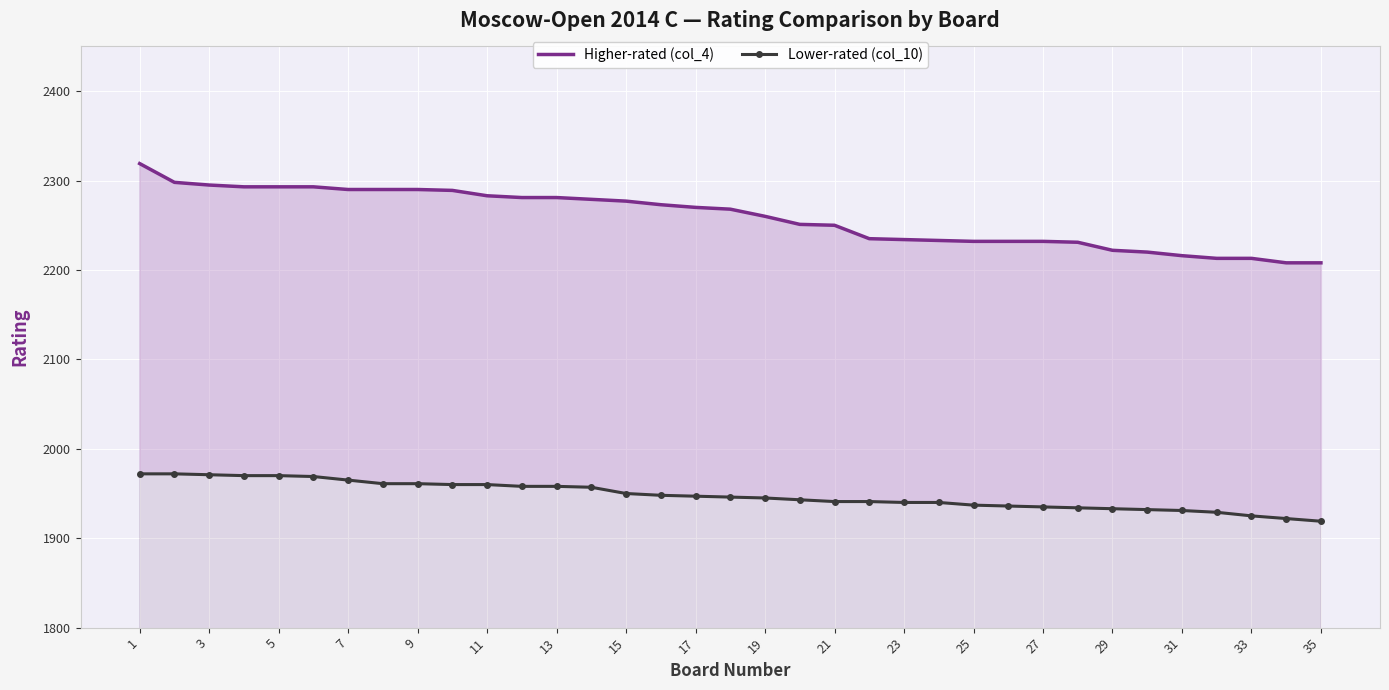

Rank the series at 3 from highest to lowest value.

Higher-rated (col_4), Lower-rated (col_10)